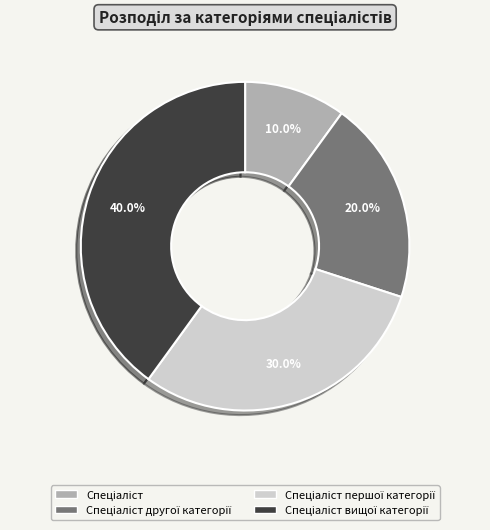

How many segments does this pie chart have?

4